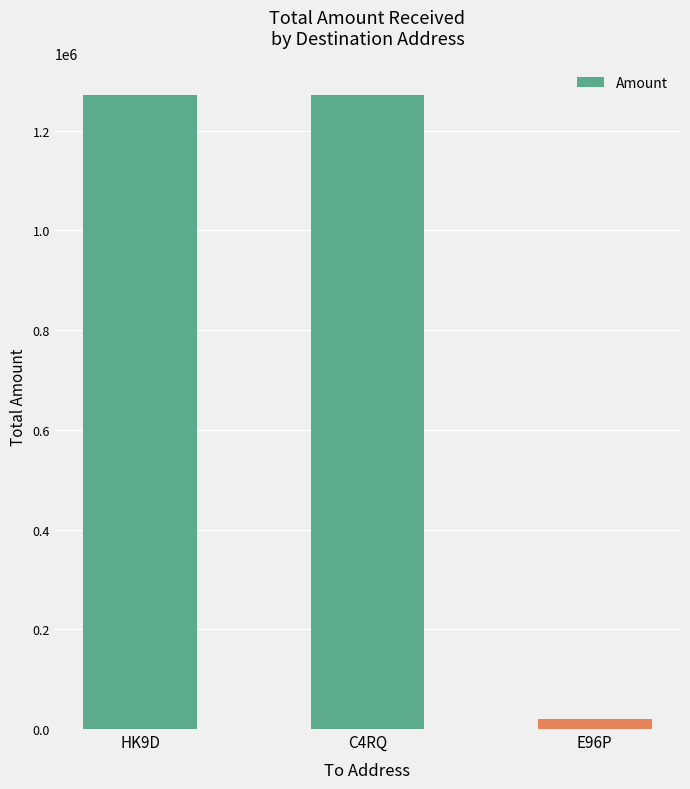

How many series are shown in this chart?

1